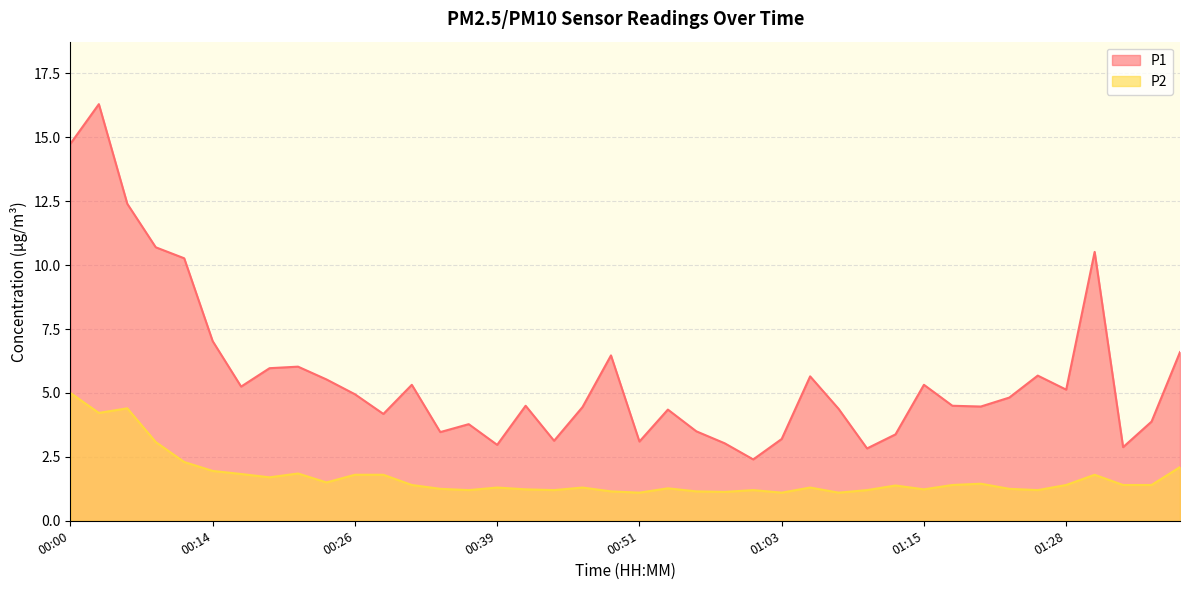

What is the maximum value shown in the chart?

16.3